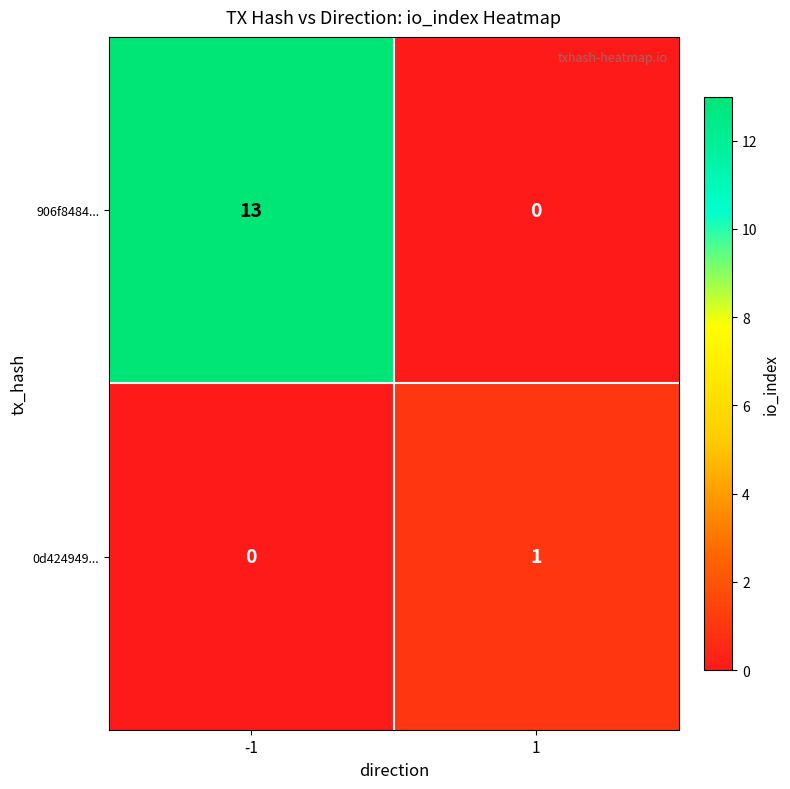

The 906f8484... series shows 13 at -1. True or false?

True